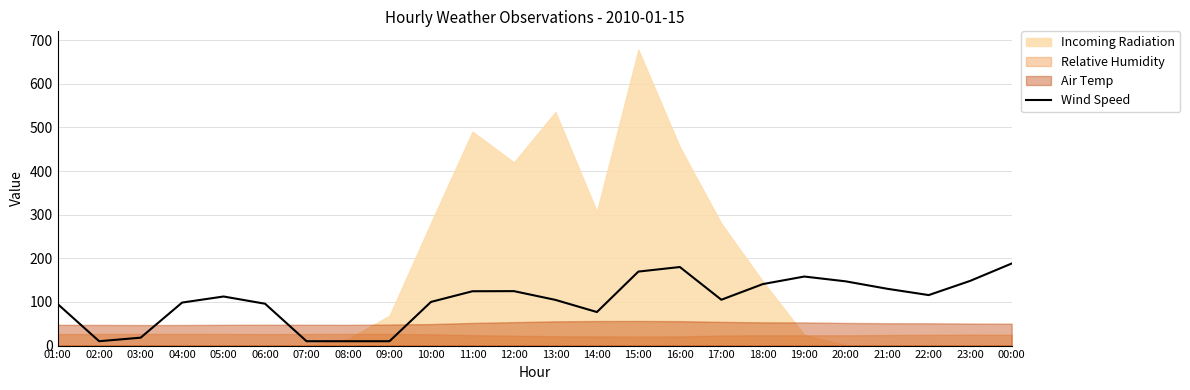

What value does the data have at 07:00?

10.0